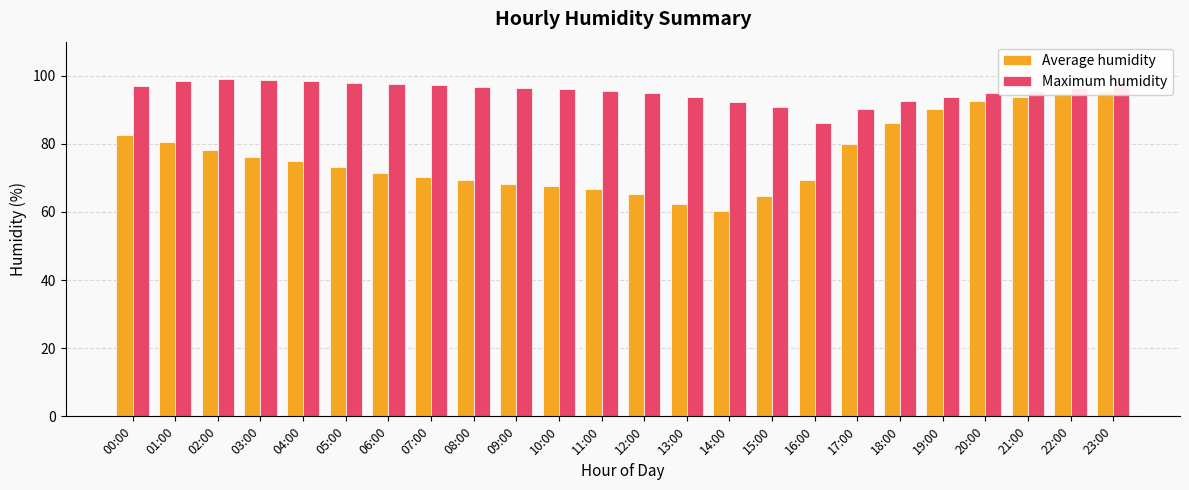

Which series changed the most between 01:00 and 10:00?

Average humidity